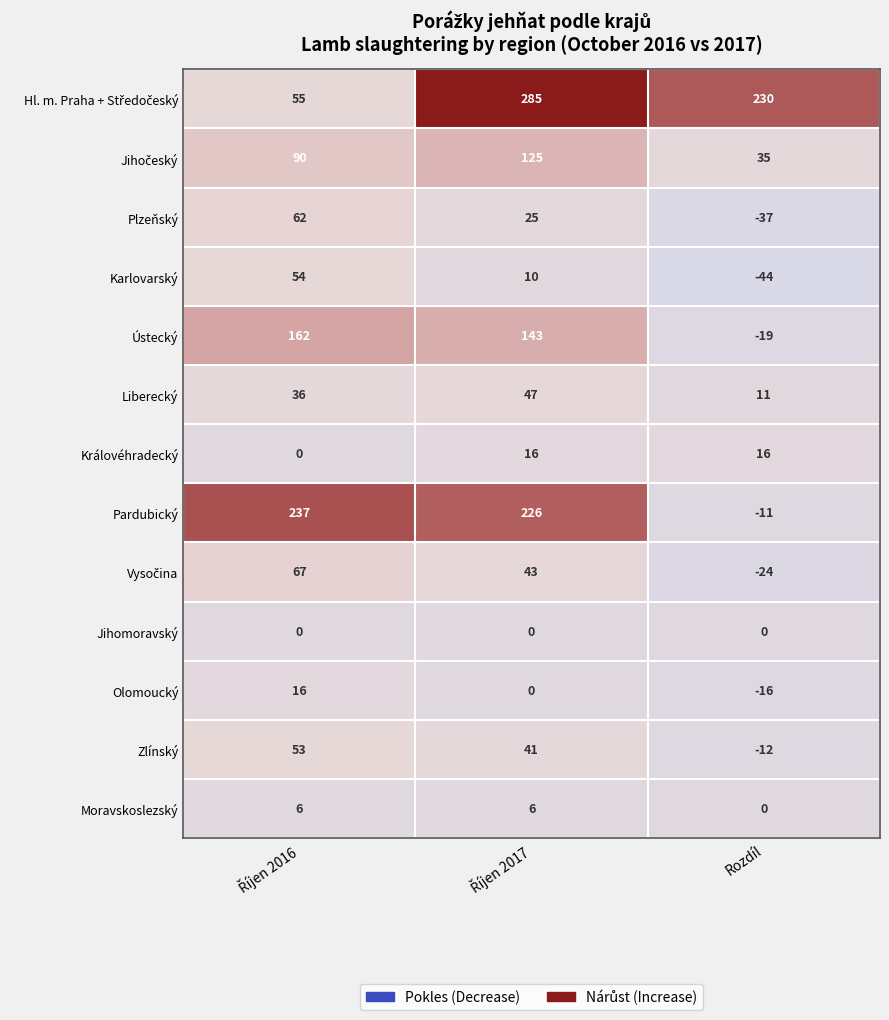

What is the sum of all Ústecký values?

286